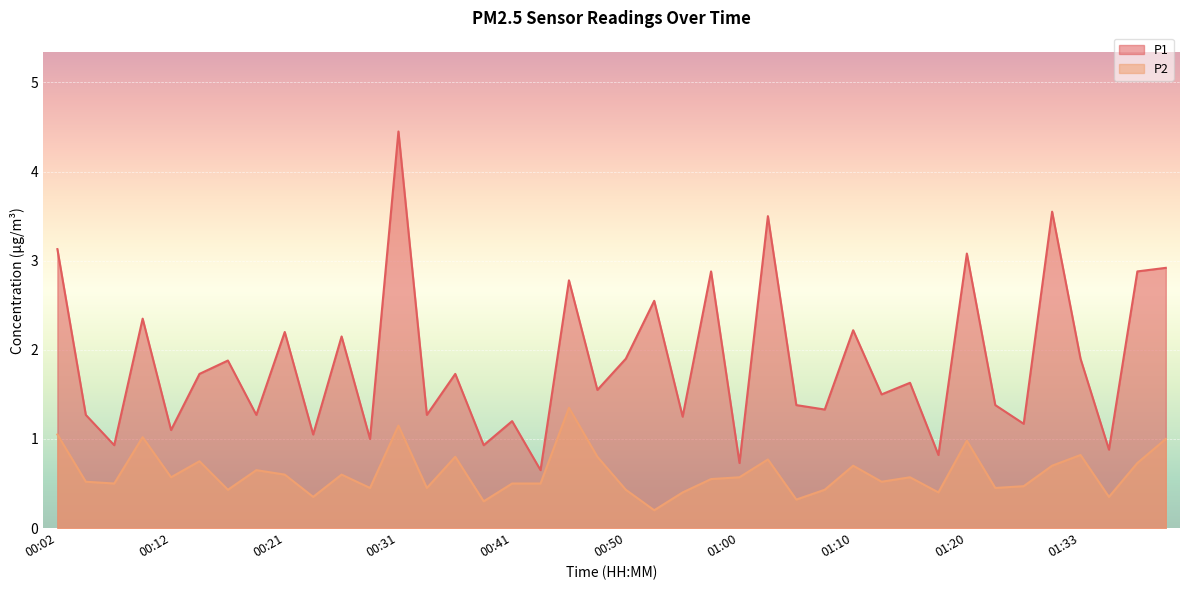

Reading left to right, transcribe all the data shown in this chart.

P1: 3.1	1.3	0.9	2.4	1.1	1.7	1.9	1.3	2.2	1.1	2.1	1.0	4.5	1.3	1.7	0.9	1.2	0.7	2.8	1.6	1.9	2.5	1.2	2.9	0.7	3.5	1.4	1.3	2.2	1.5	1.6	0.8	3.1	1.4	1.2	3.5	1.9	0.9	2.9	2.9
P2: 1.1	0.5	0.5	1.0	0.6	0.8	0.4	0.7	0.6	0.3	0.6	0.5	1.1	0.5	0.8	0.3	0.5	0.5	1.4	0.8	0.4	0.2	0.4	0.6	0.6	0.8	0.3	0.4	0.7	0.5	0.6	0.4	1.0	0.5	0.5	0.7	0.8	0.3	0.7	1.0